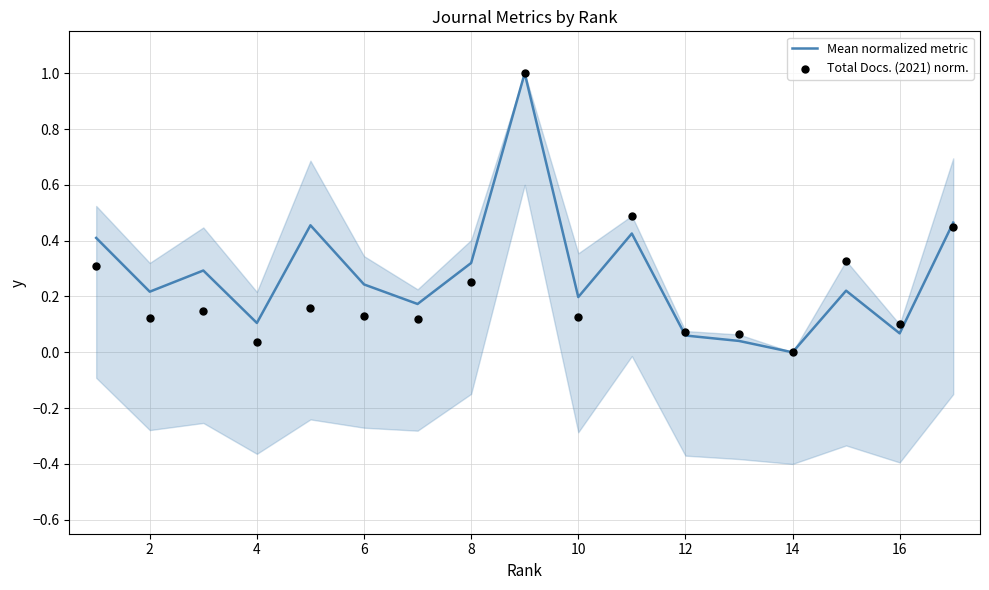

At which label does Mean normalized metric reach its minimum?

14